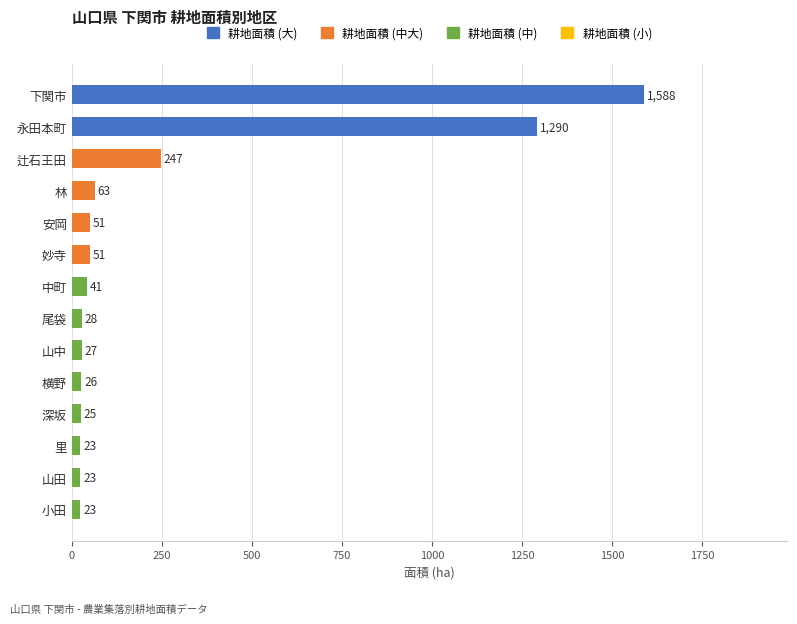

How many data points does each series have?

14